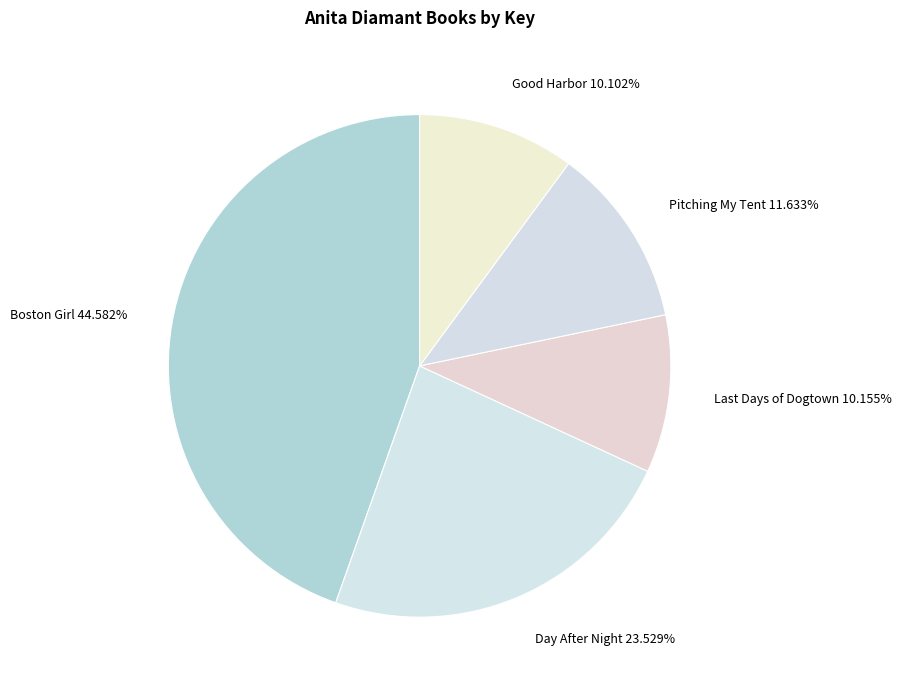

How much of the chart is everything except Good Harbor?

89.9%